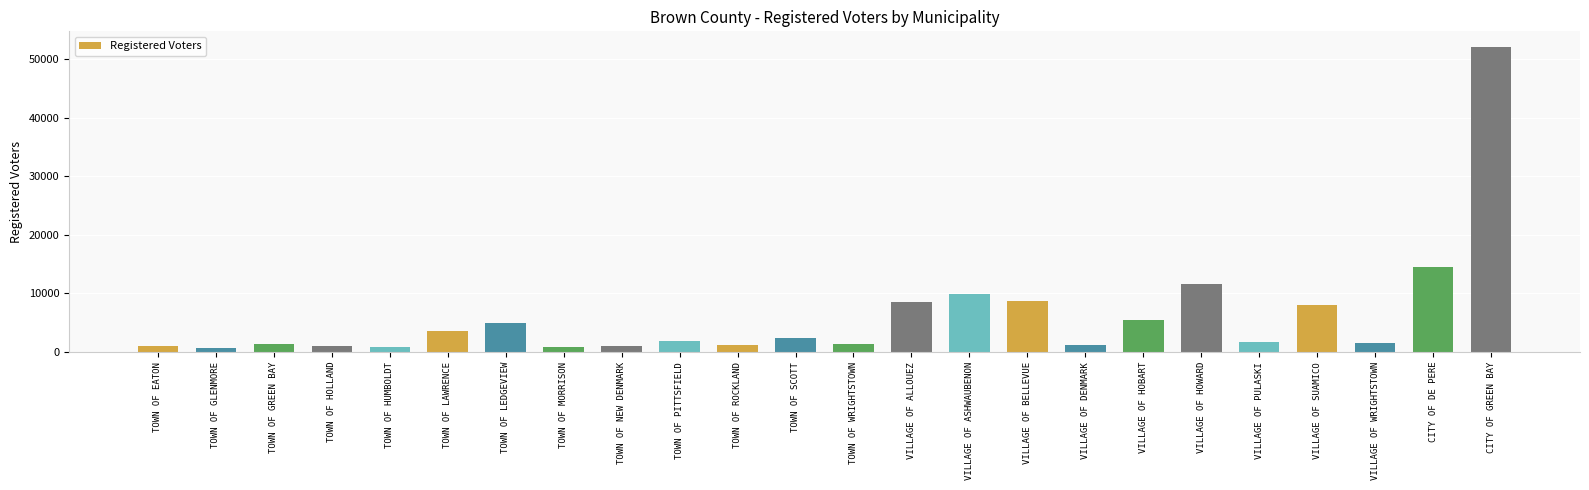

What is the maximum value shown in the chart?

52151